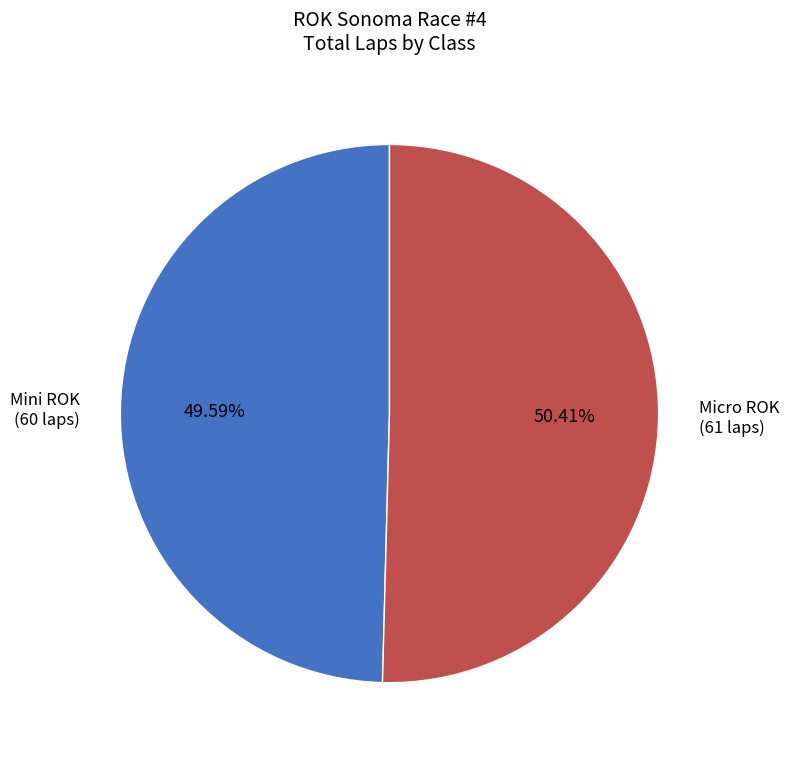

Is there any slice that represents more than half of the pie?

Yes